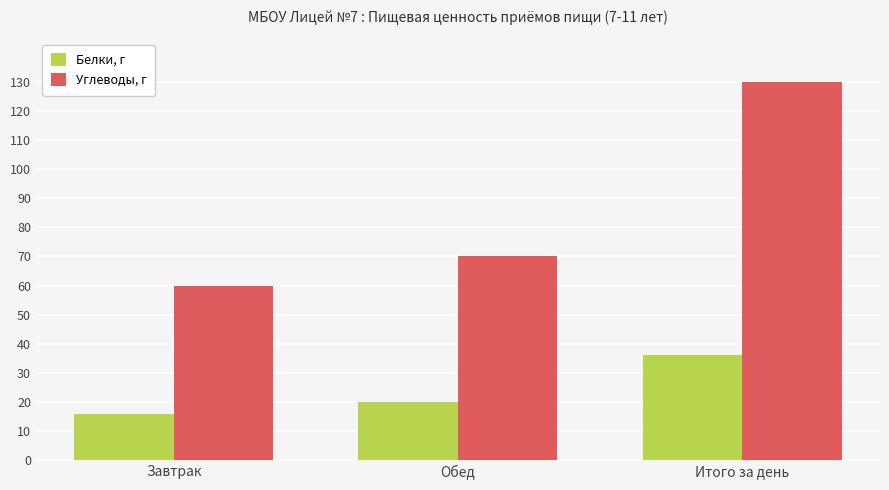

At which label is Углеводы, г closest to 95?

Обед